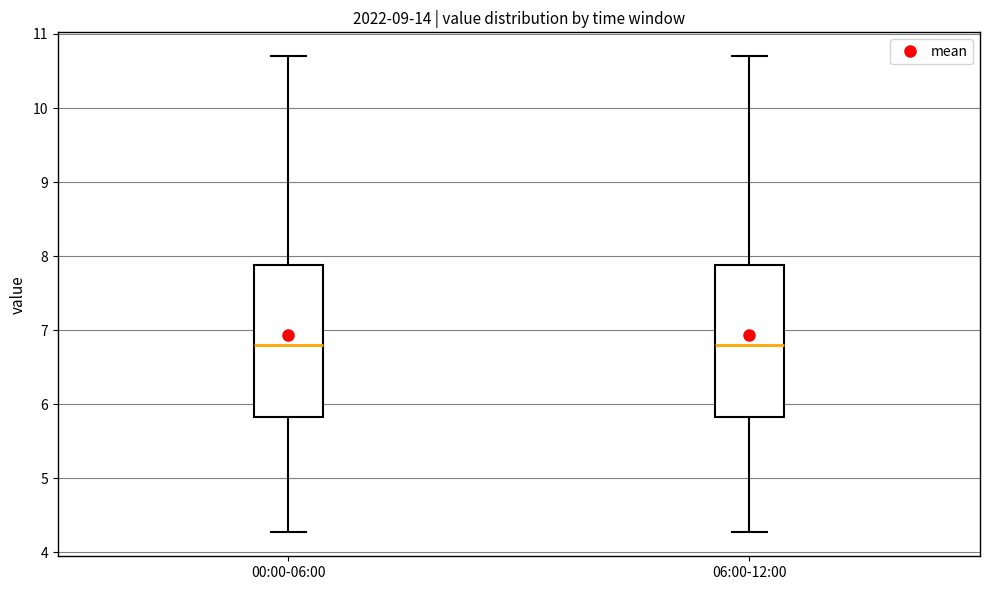

Where is the upper edge of the box for 06:00-12:00 on the y-axis? The values are not printed on the chart, so give them approximately, as read against the axis.

7.9